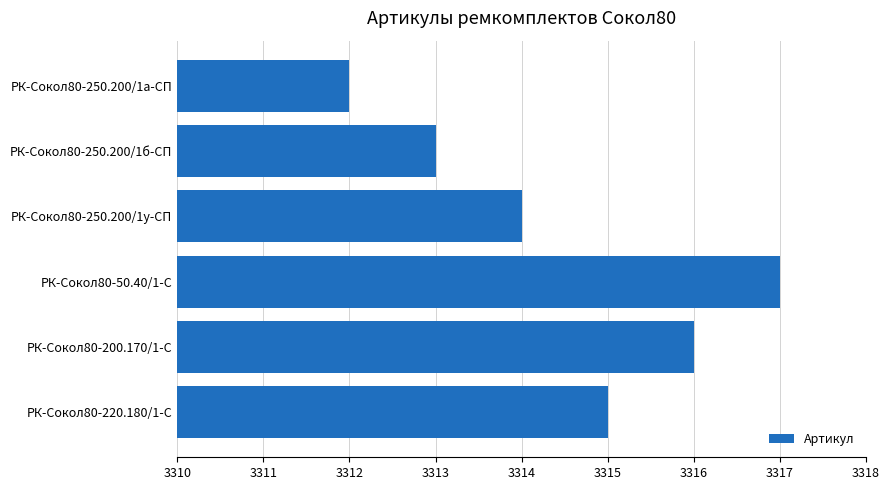

Count the number of categories in the chart.

6